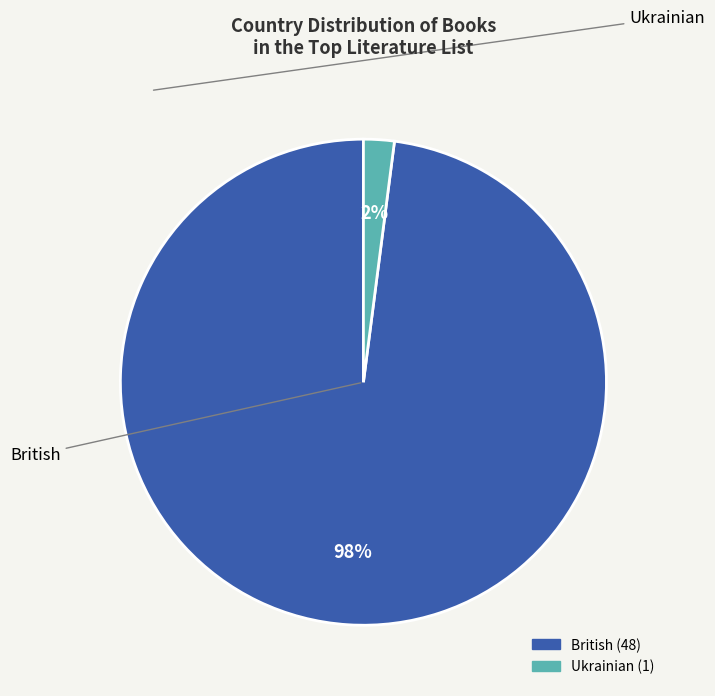

To the nearest percent, what portion does British represent?

98%